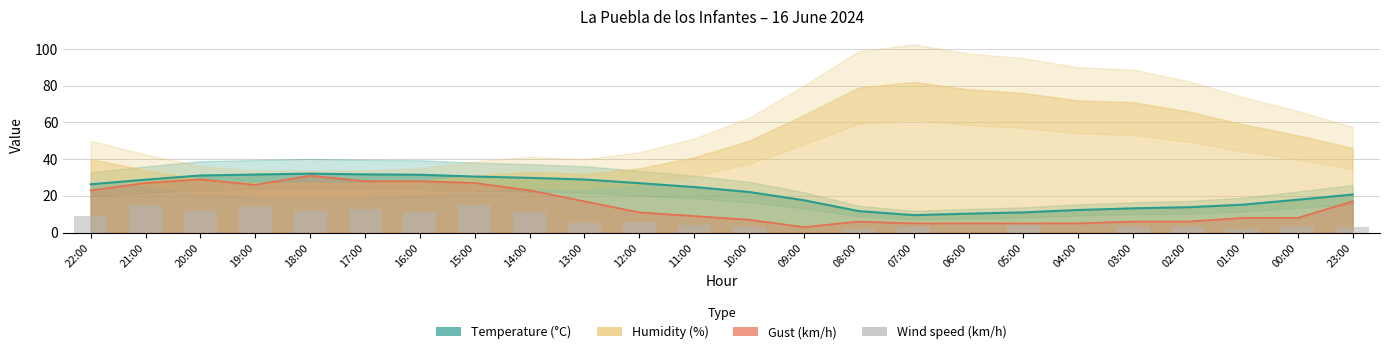

Count the number of categories in the chart.

24